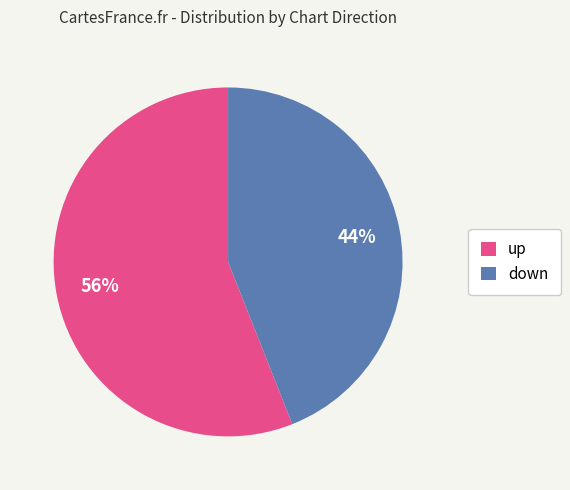

How many slices are in this pie chart?

2